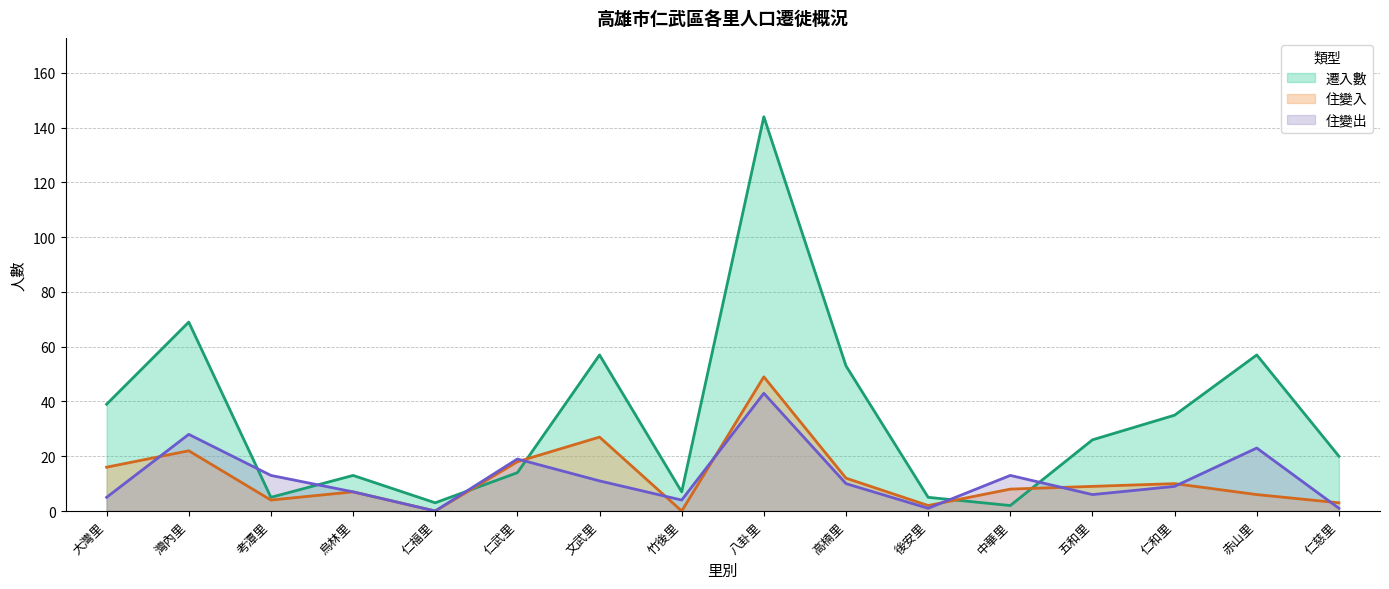

What is the difference between the second highest and minimum values in the 住變出 series?

28